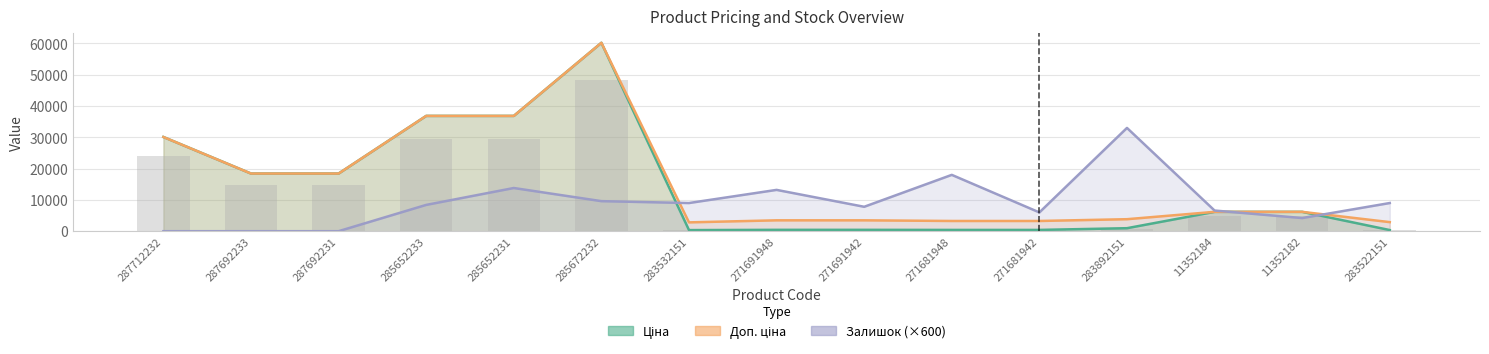

How many data points does each series have?

15